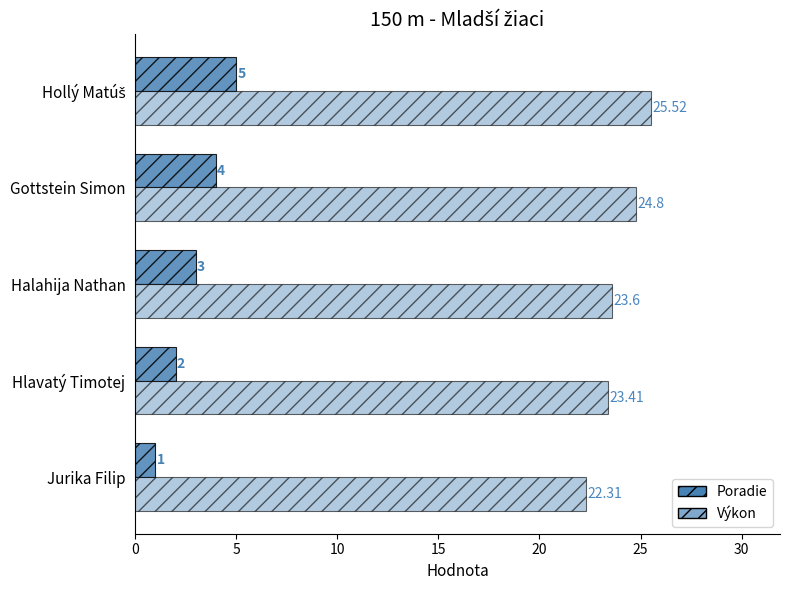

Between Hlavatý Timotej and Gottstein Simon, which series saw the biggest shift?

Poradie